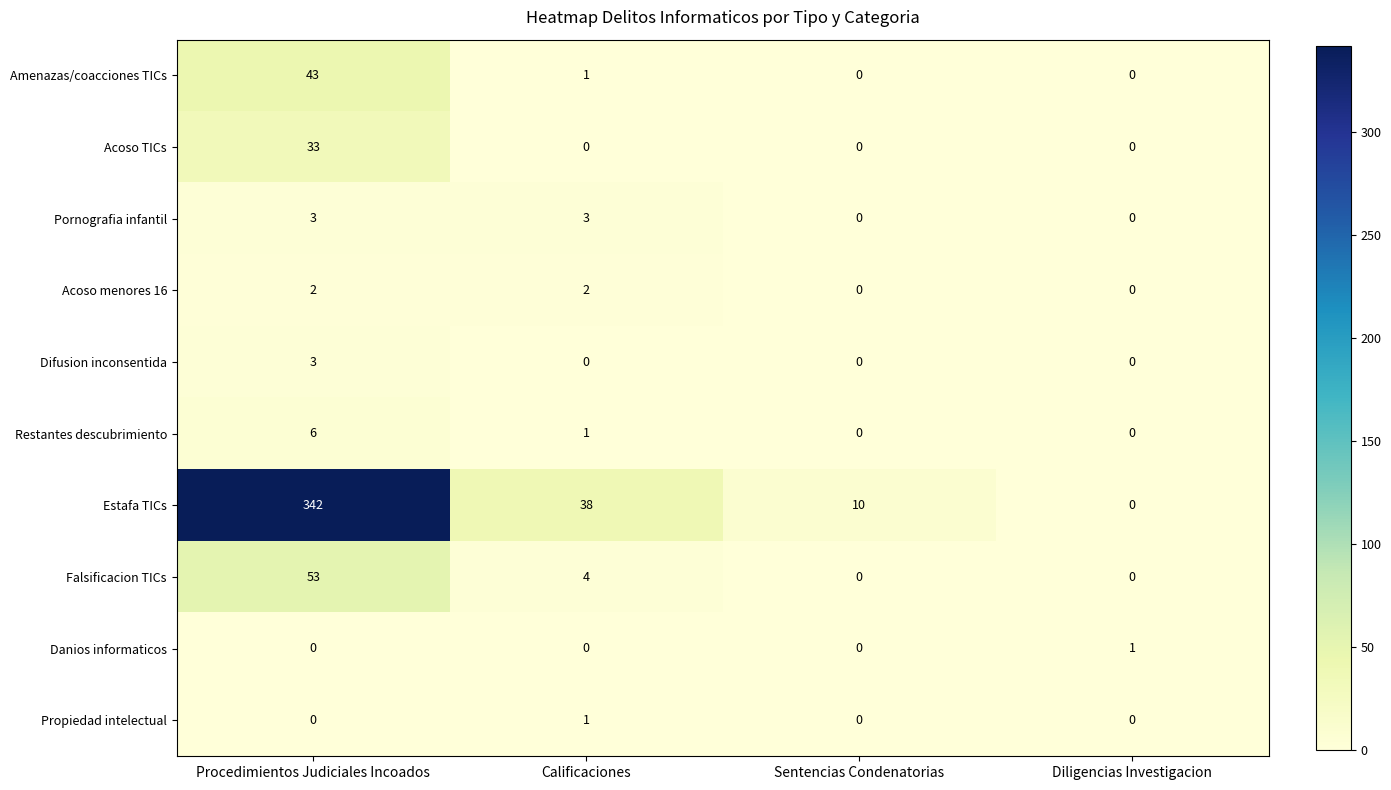

At how many categories does at least one series exceed 306?

1